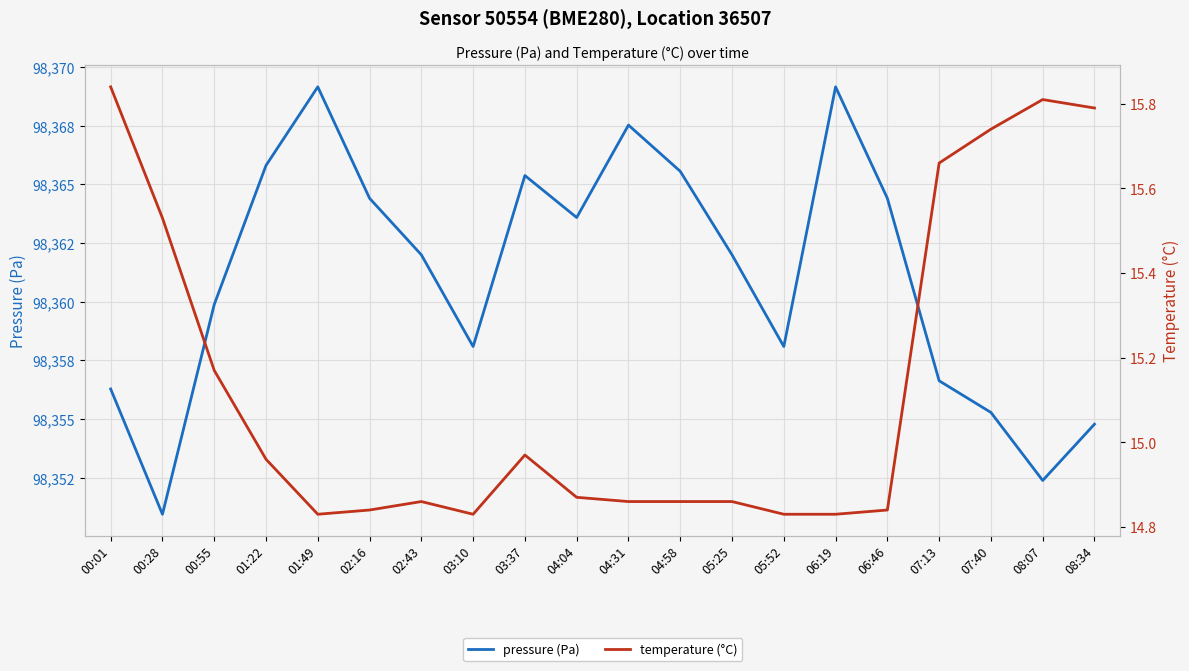

Reading left to right, list all the values displayed in this chart.

pressure (Pa): 00:01=98356.3	00:28=98350.9	00:55=98359.9	01:22=98365.8	01:49=98369.2	02:16=98364.4	02:43=98362.0	03:10=98358.1	03:37=98365.4	04:04=98363.6	04:31=98367.5	04:58=98365.6	05:25=98362.0	05:52=98358.1	06:19=98369.2	06:46=98364.4	07:13=98356.6	07:40=98355.3	08:07=98352.4	08:34=98354.8
temperature (°C): 00:01=15.8	00:28=15.5	00:55=15.2	01:22=15.0	01:49=14.8	02:16=14.8	02:43=14.9	03:10=14.8	03:37=15.0	04:04=14.9	04:31=14.9	04:58=14.9	05:25=14.9	05:52=14.8	06:19=14.8	06:46=14.8	07:13=15.7	07:40=15.7	08:07=15.8	08:34=15.8